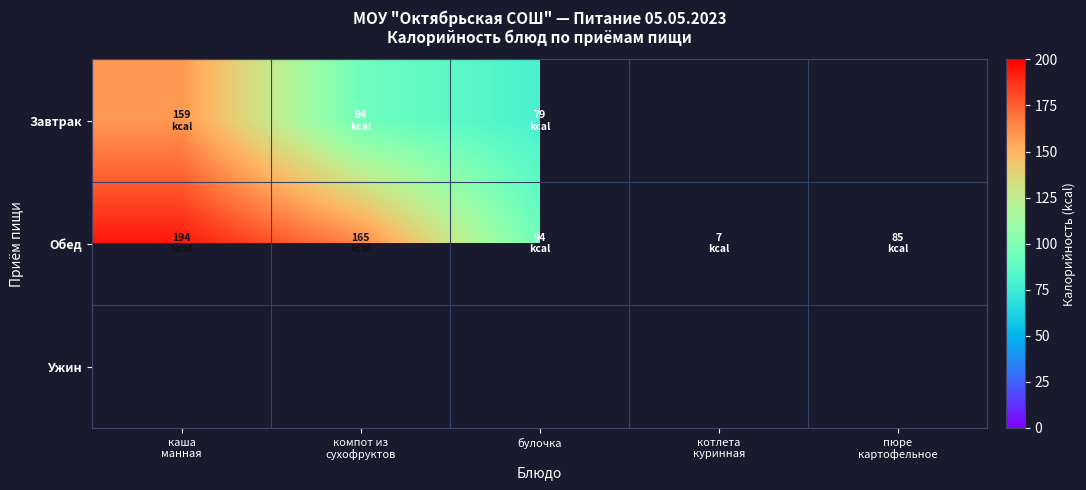

Which series has the largest total across all categories?

Обед